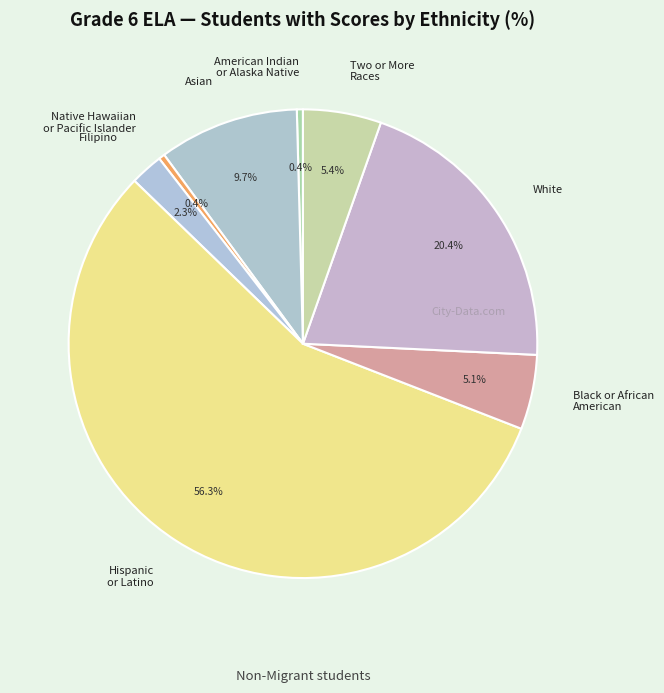

What percentage is NOT represented by American Indian or Alaska Native?

99.6%